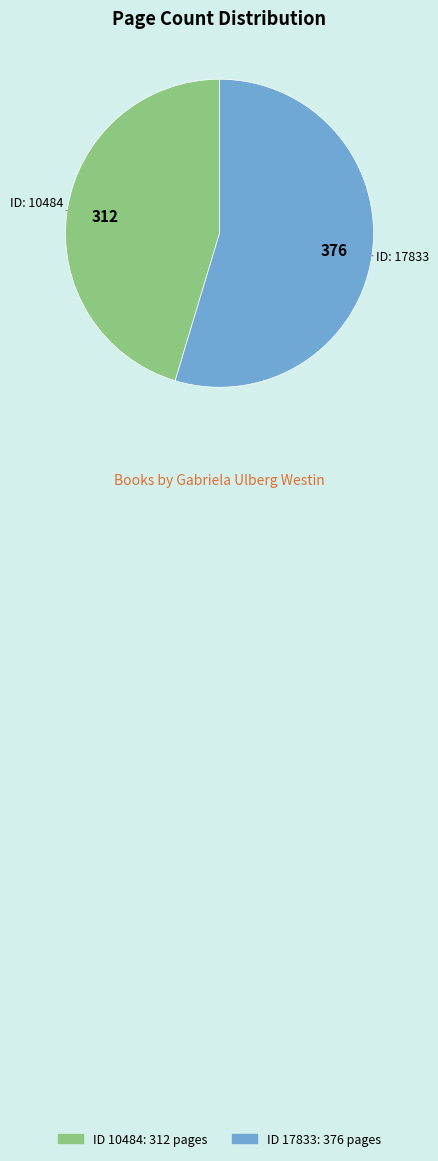

Is there any slice that represents more than half of the pie?

Yes